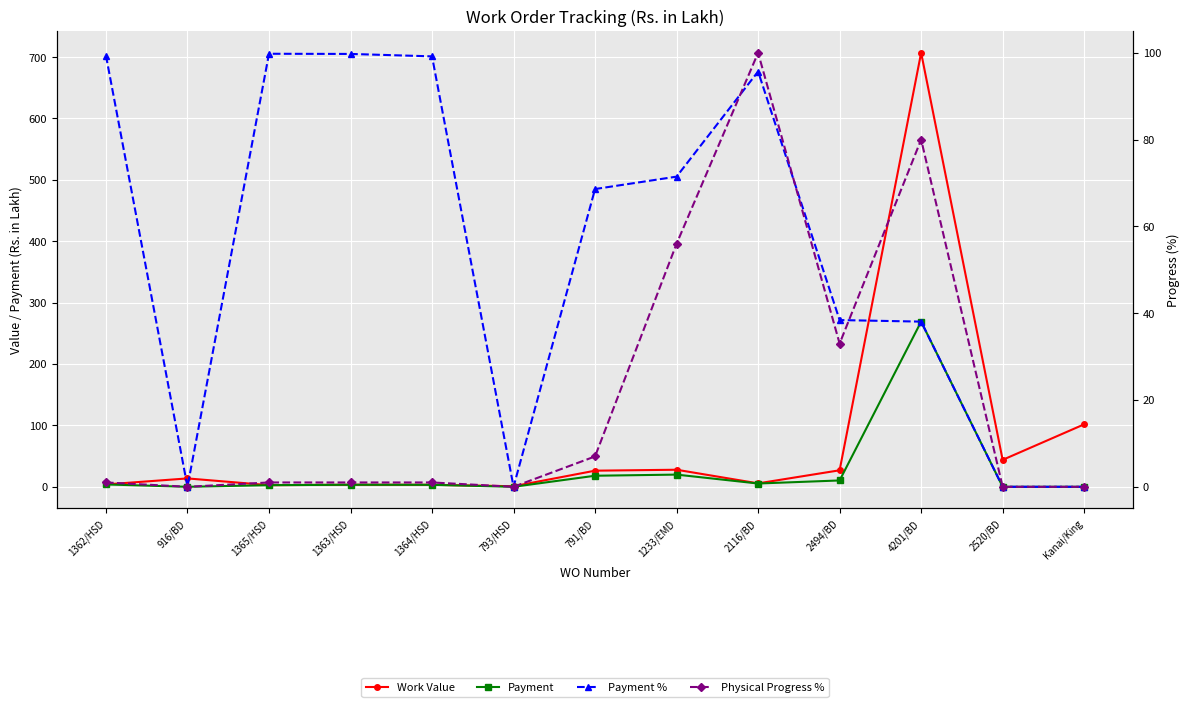

At which category does Work Value reach its first local peak?

916/BD